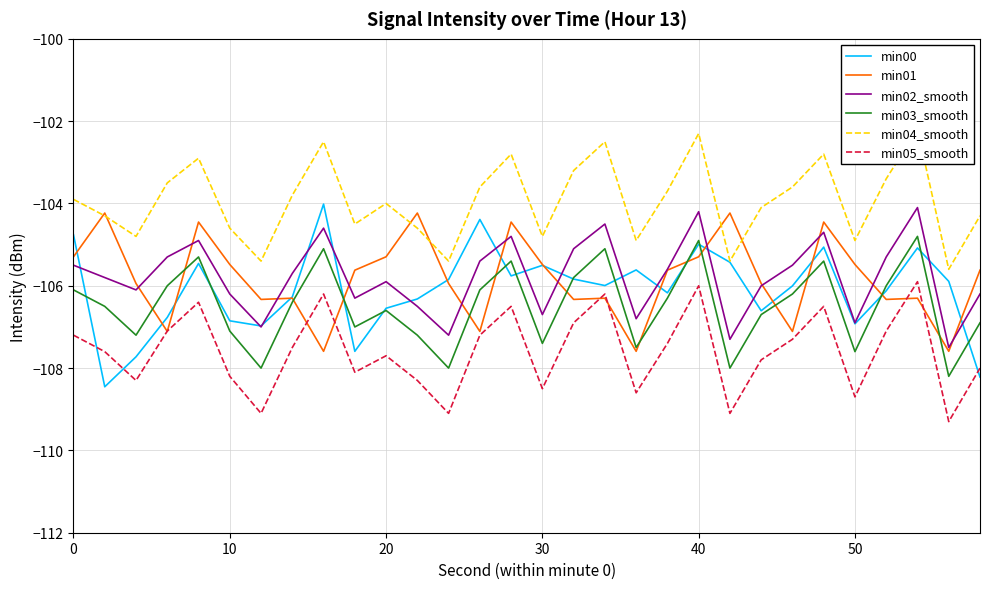

What is the highest value of the min00 series?

-104.0